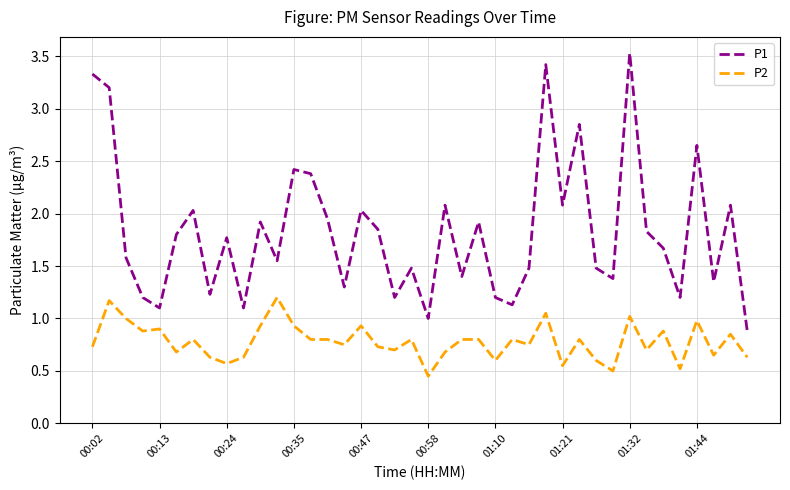

Which series has the largest range (max minus min)?

P1